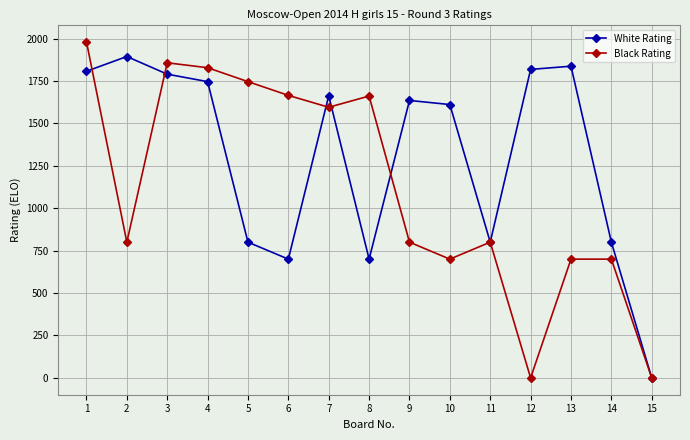

How many lines are shown in the chart?

2